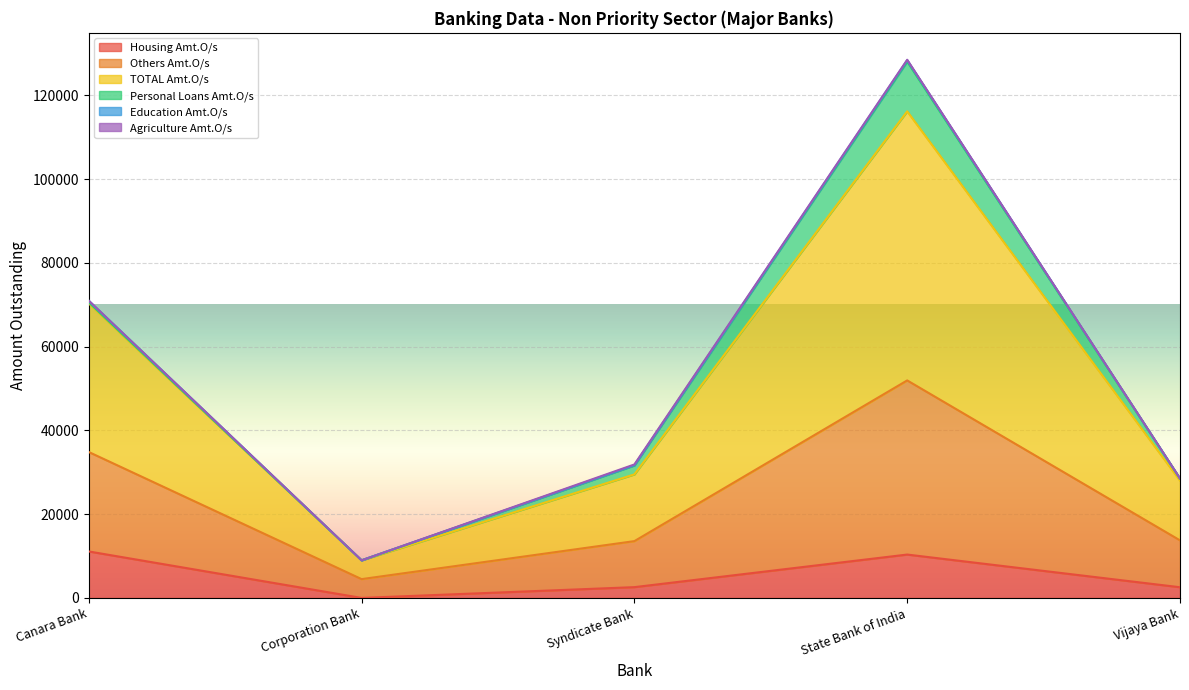

The Housing Amt.O/s series shows 3184.6 at State Bank of India. True or false?

False